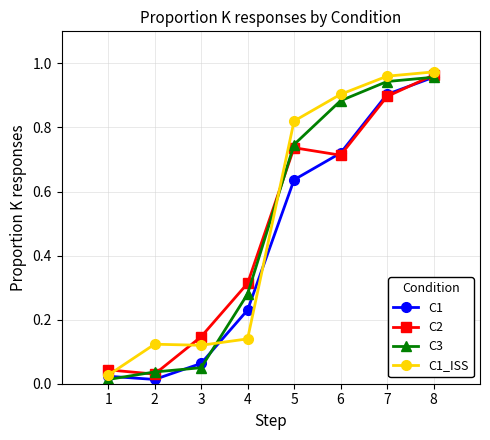

The C1_ISS series shows 0.2 at 3. True or false?

False